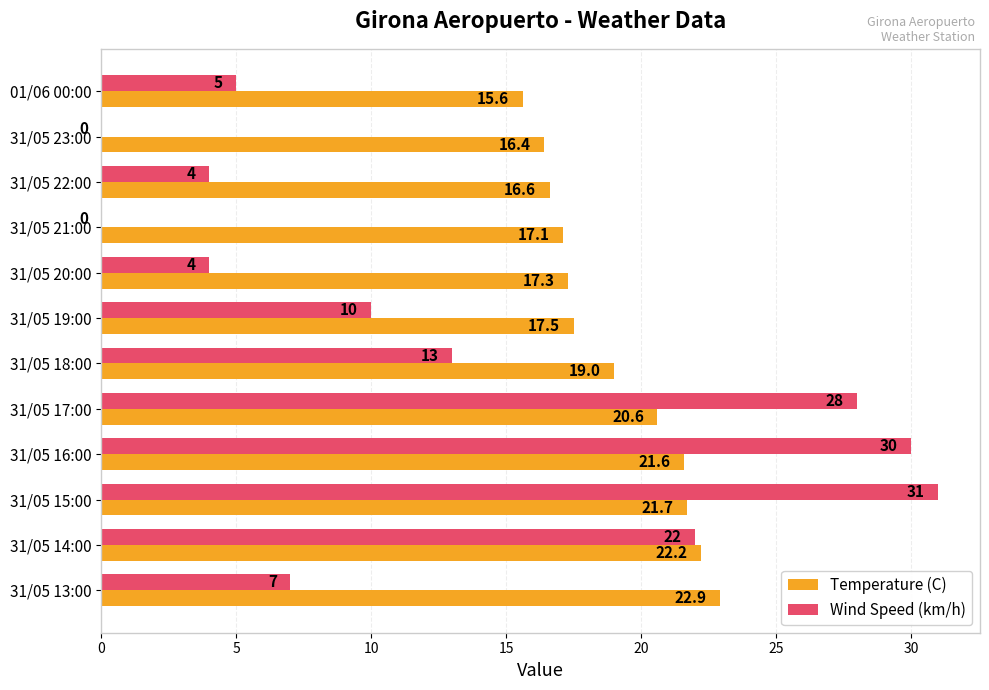

Is it true that Wind Speed (km/h) equals 41.7 at 31/05 16:00?

False